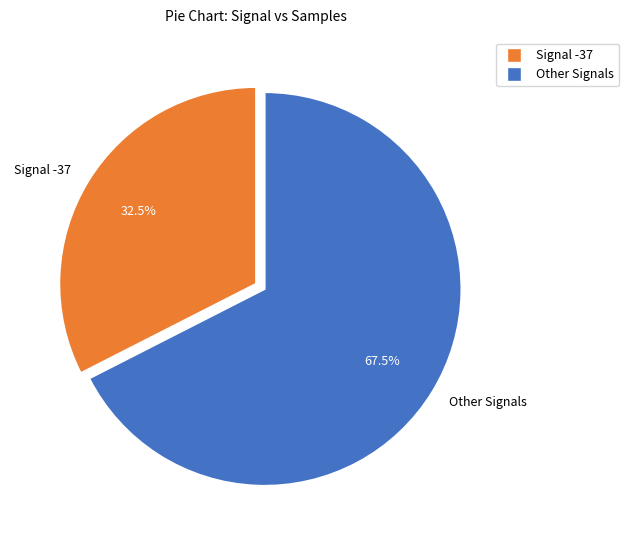

Rank the categories by value from lowest to highest.

Signal -37, Other Signals